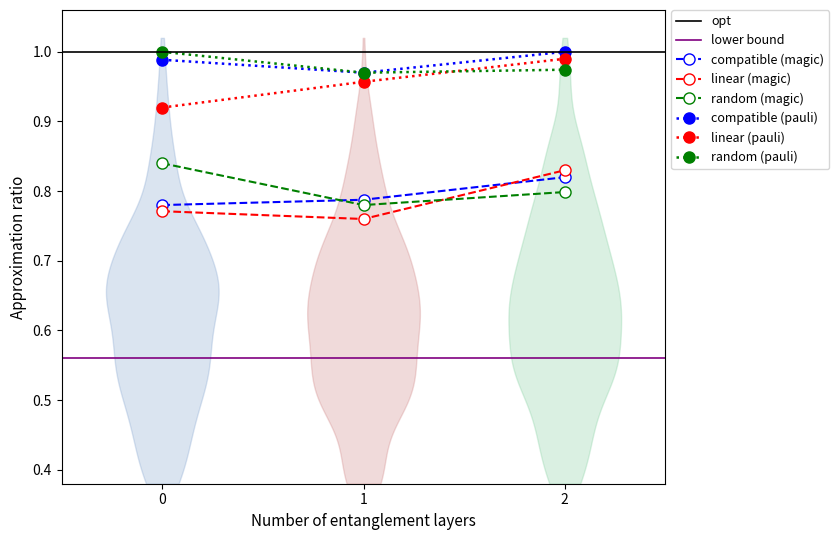

How many lines are shown in the chart?

6